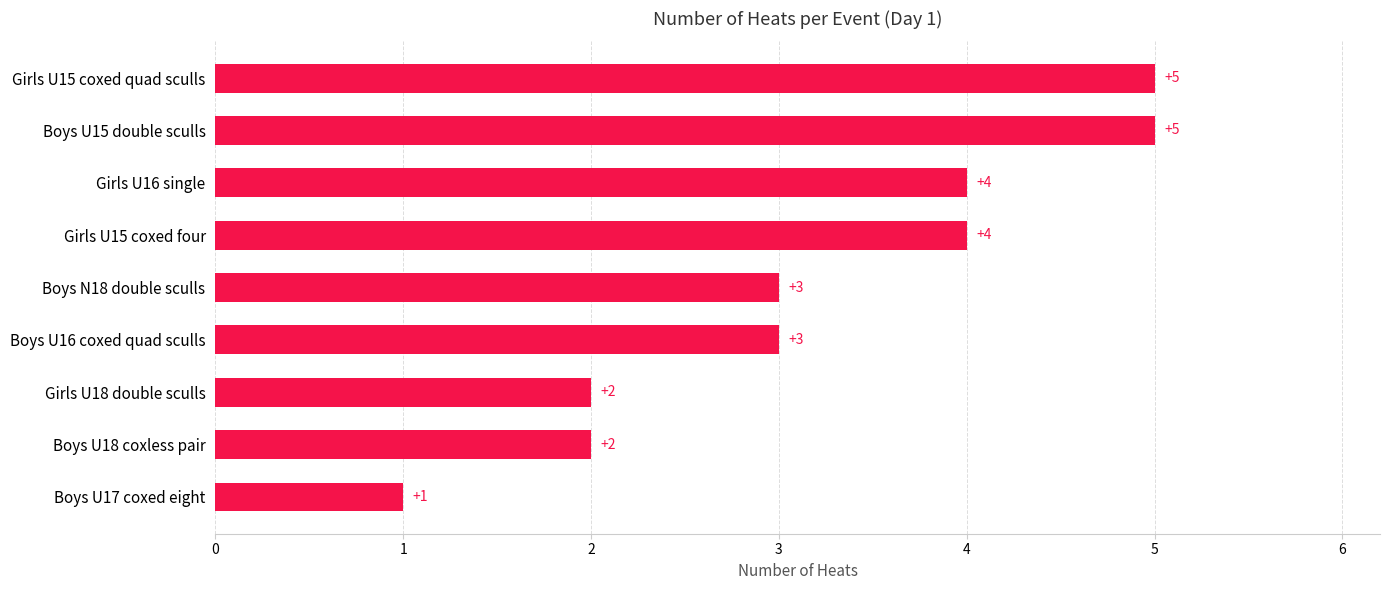

How many categories are shown in the chart?

9